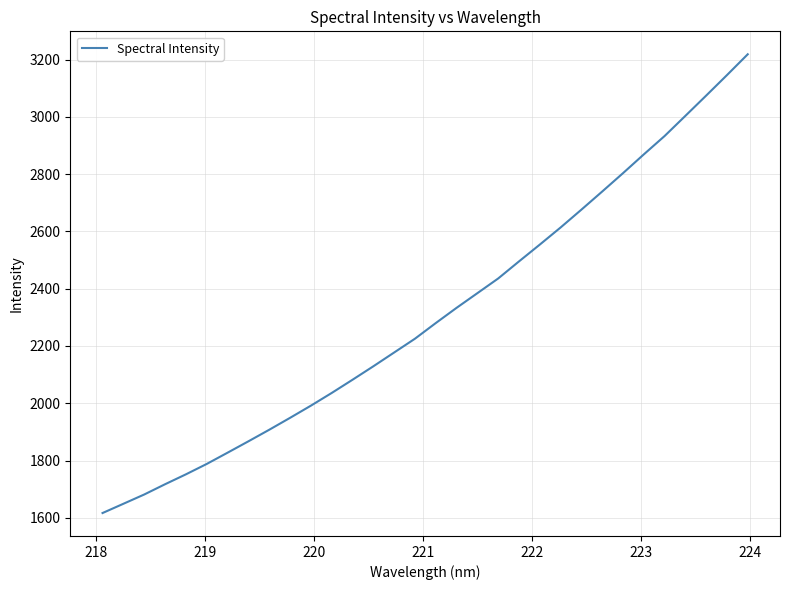

What is the smallest value displayed?

1616.7